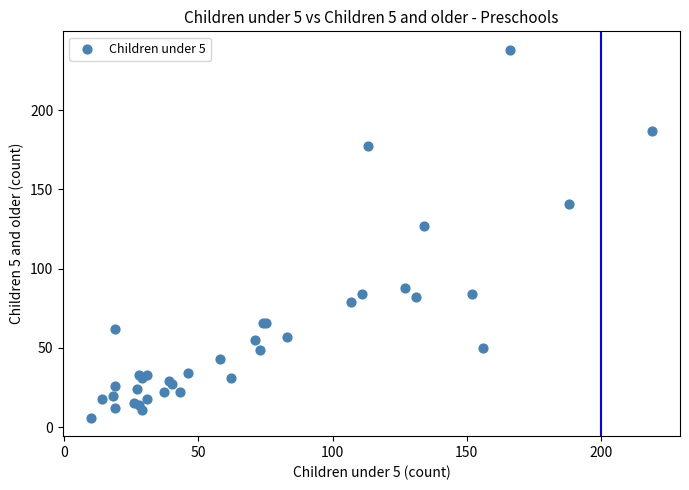

What Y value in the scatter plot is closest to 122?

127